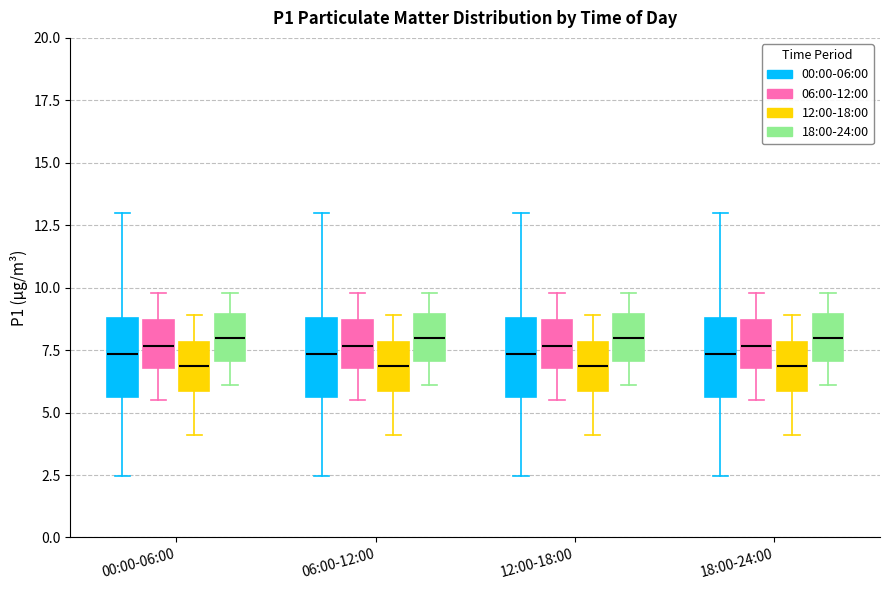

Where is the lower edge of the box for 12:00-18:00 (00:00-06:00) on the y-axis? The values are not printed on the chart, so give them approximately, as read against the axis.

5.5